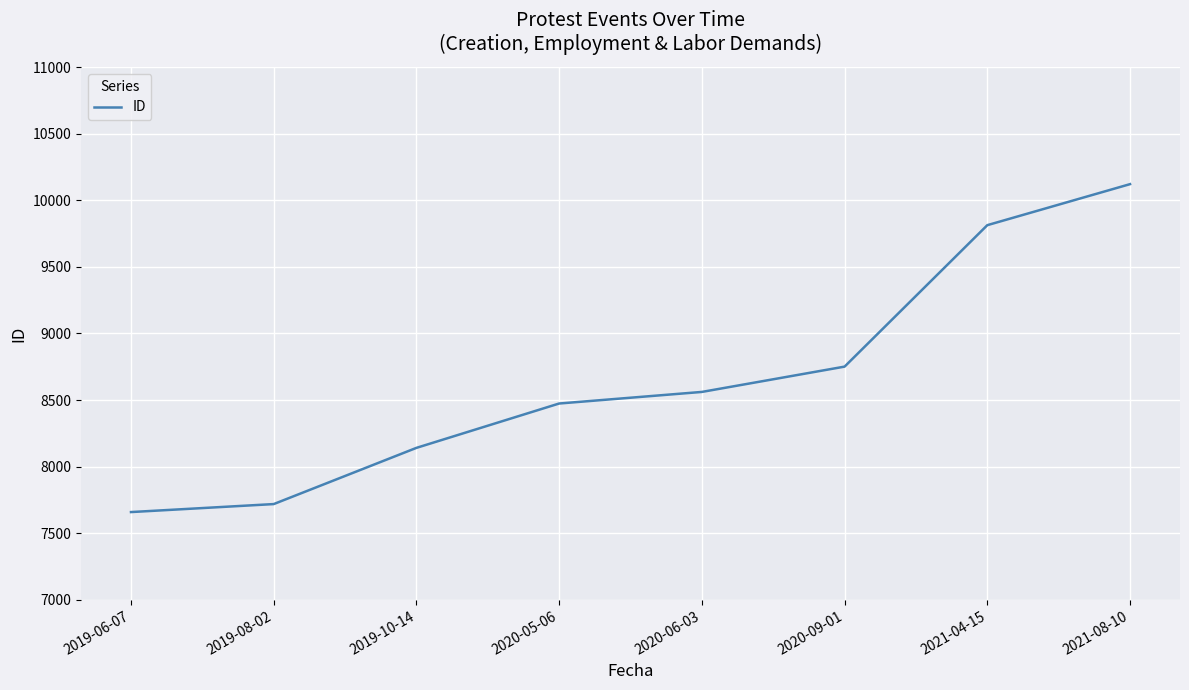

What is the smallest value displayed?

7659